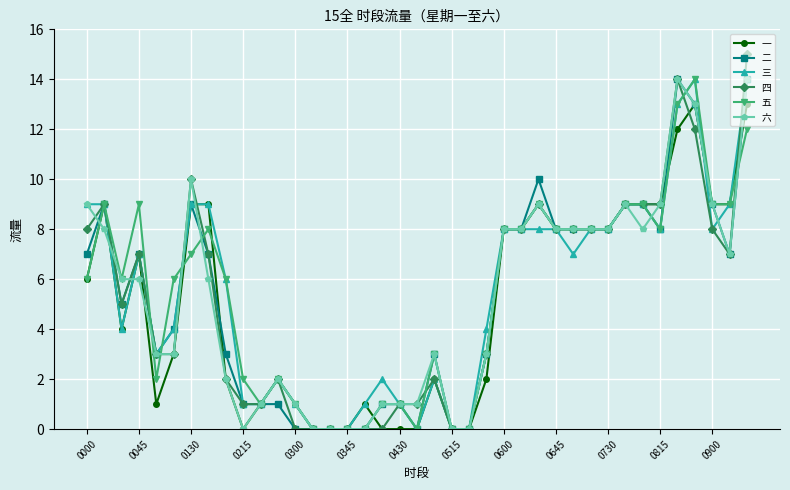

What is the difference between the second highest and minimum values in the 一 series?

13